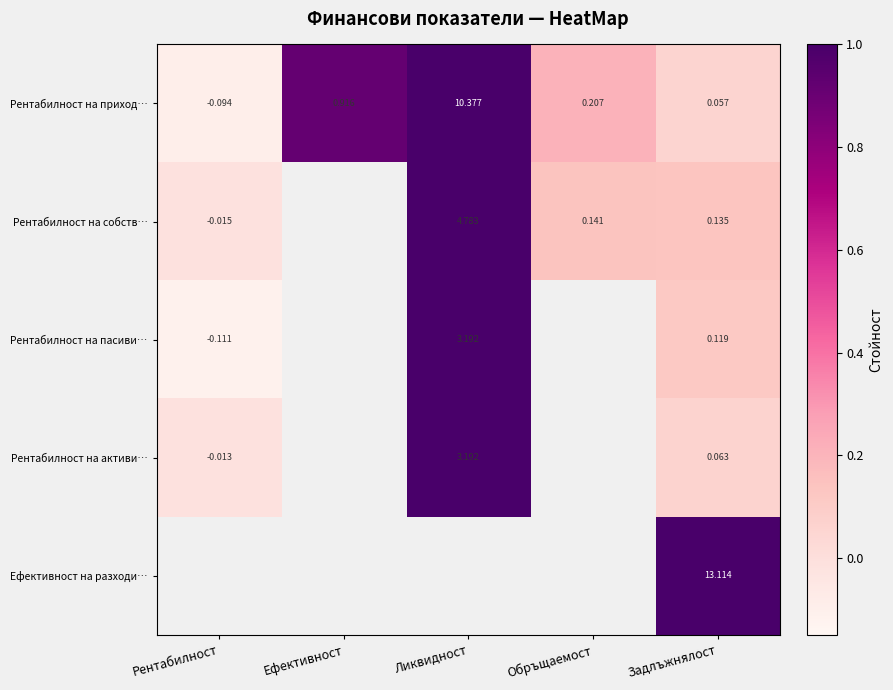

How many data points in Рентабилност на приход… are less than 0?

1